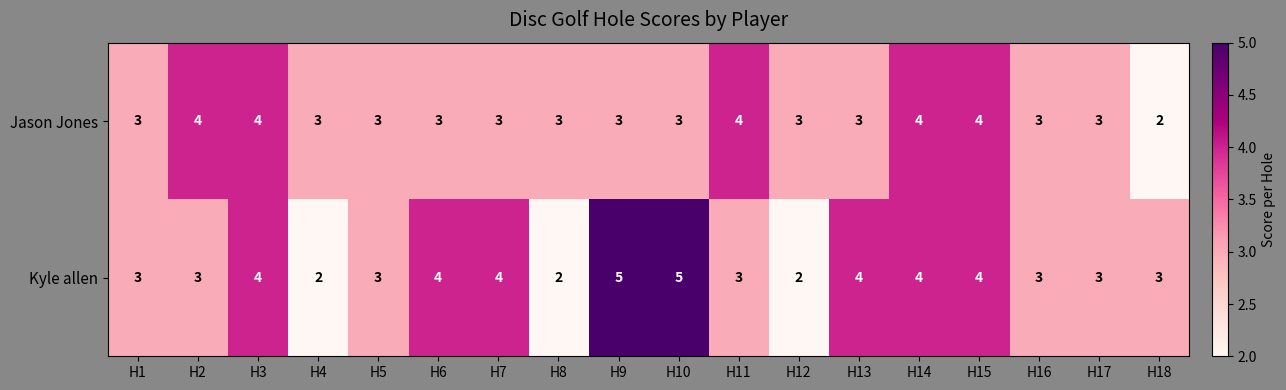

What is the sum of the Kyle allen values at H3 and H7?

8